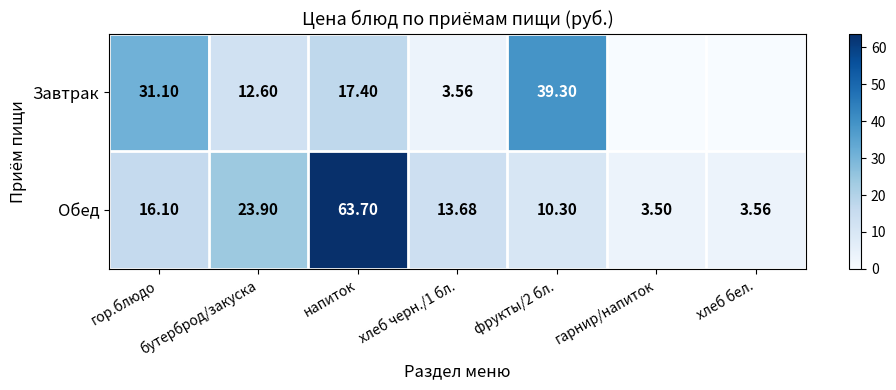

Count the number of data series in this chart.

2